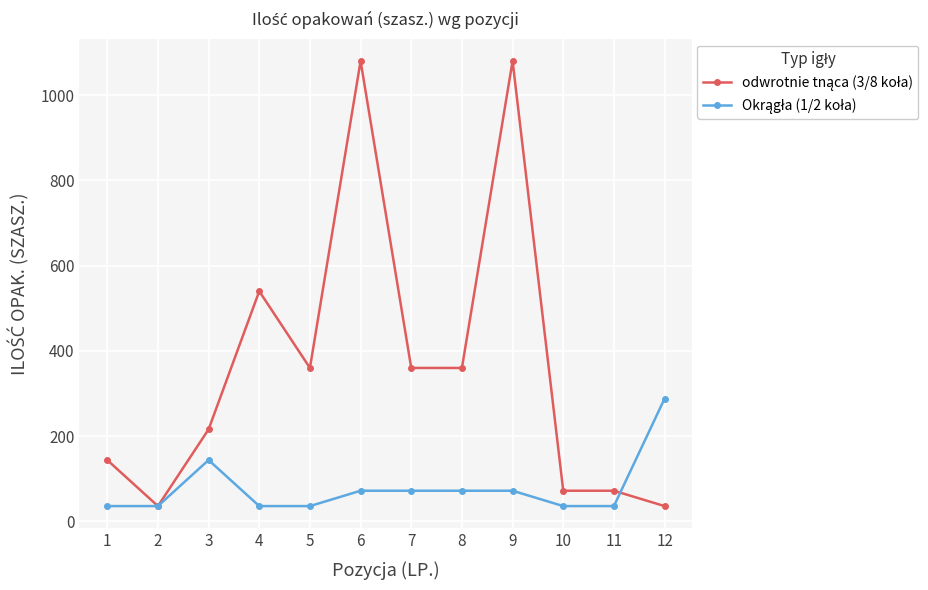

How many lines are shown in the chart?

2